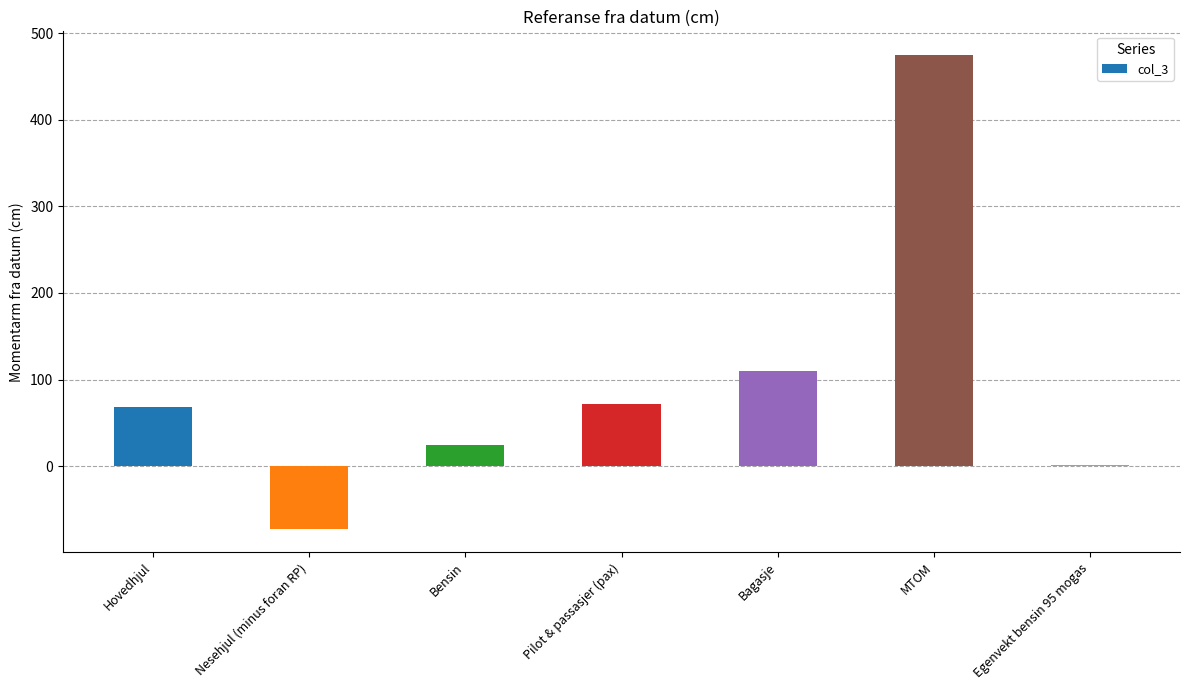

Reading right to left, list all the values displayed in this chart.

0.7	475.0	110.0	72.0	24.0	-72.2	67.8